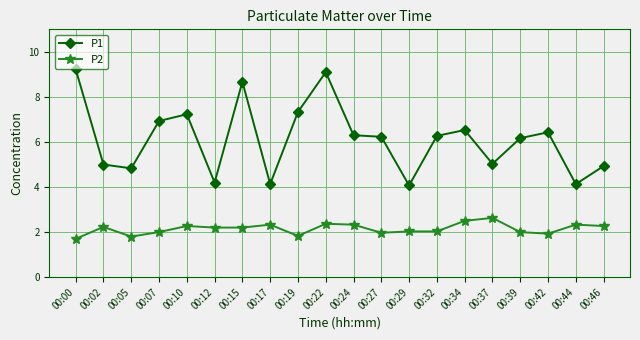

What is the value of the P2 point at the 1st from the left?

1.7